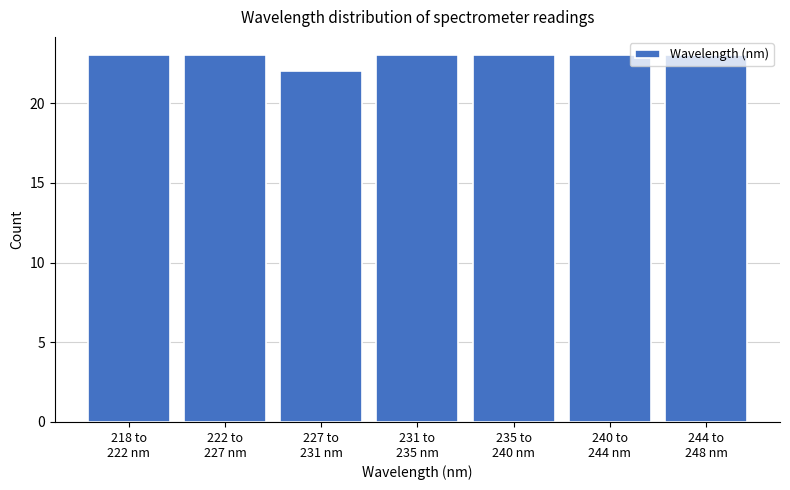

What is the average value?

23